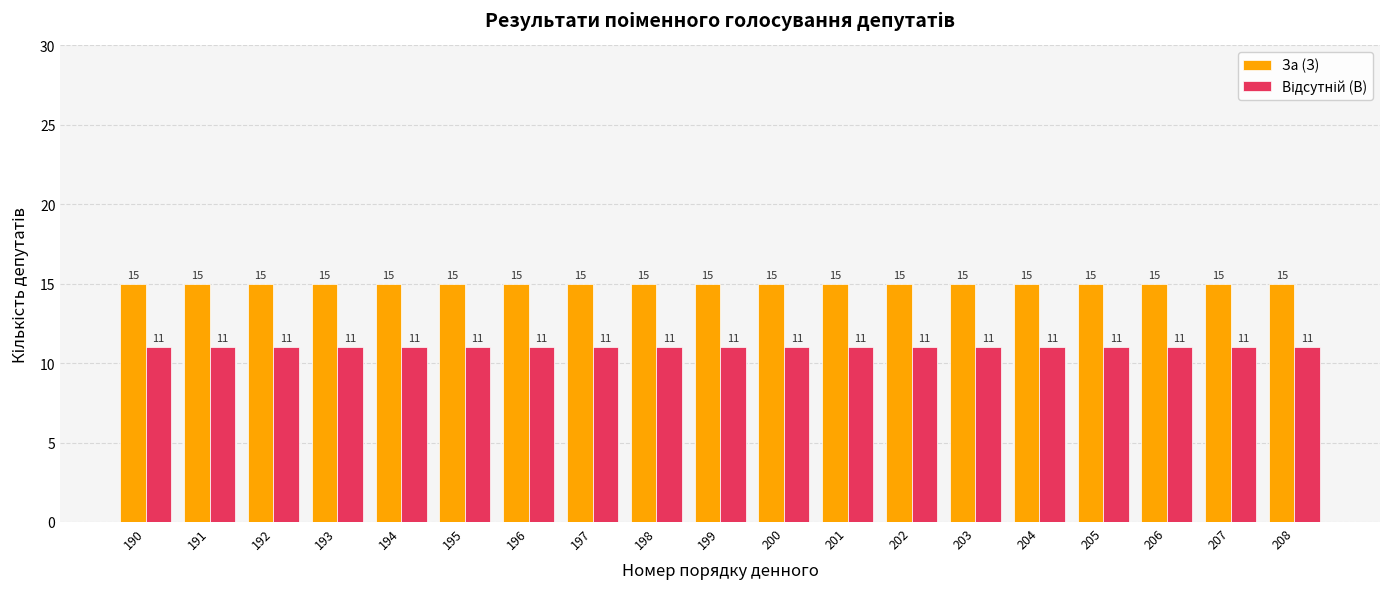

Which series has the largest total across all categories?

За (З)